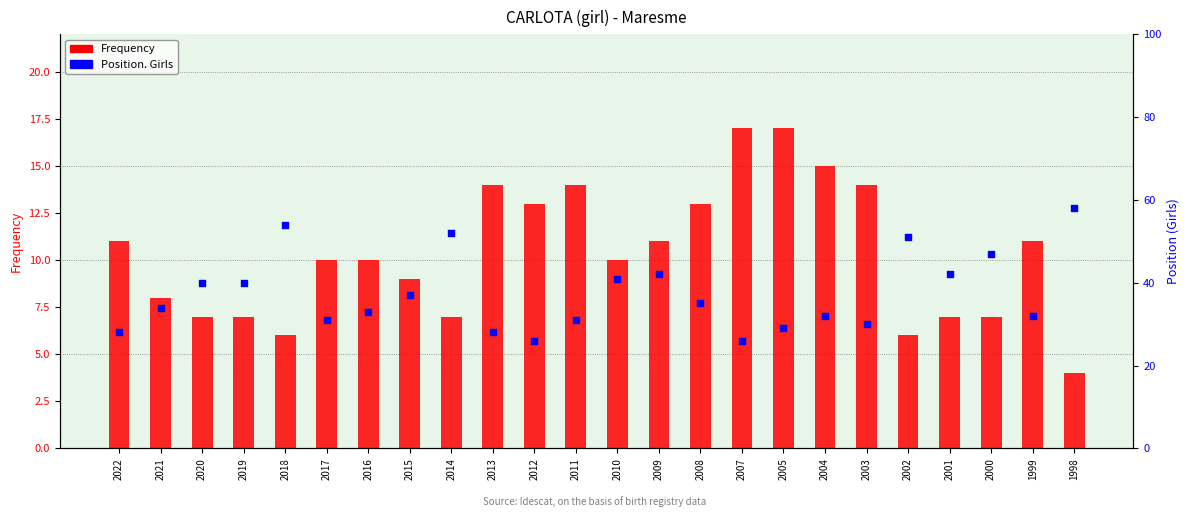

What is the total value across all series at 2019?

47